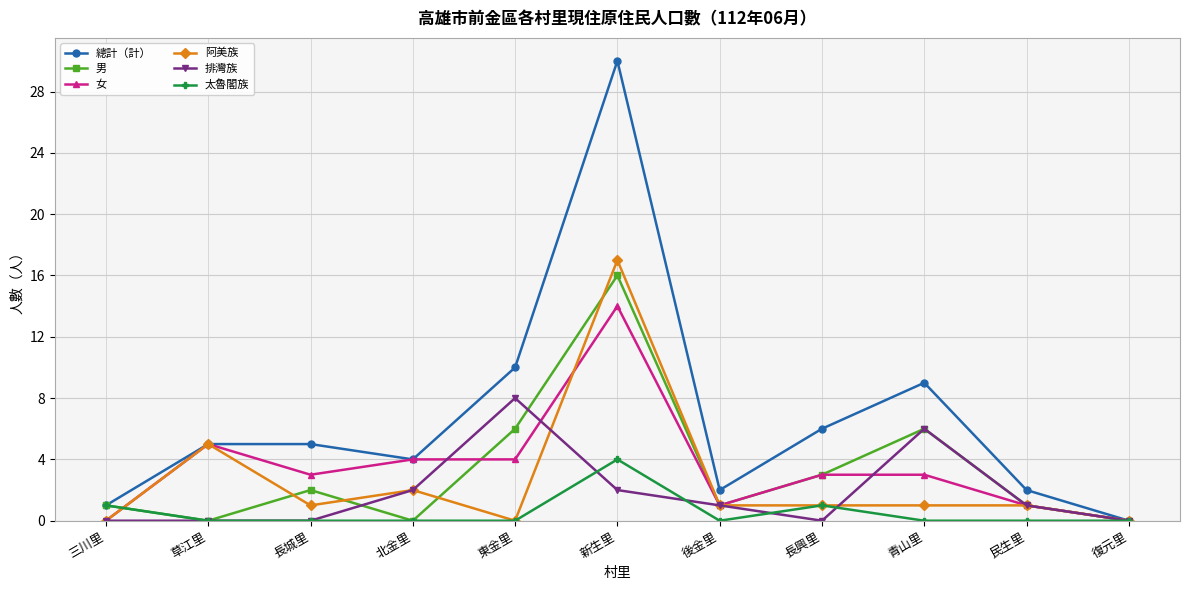

Count the number of categories in the chart.

11